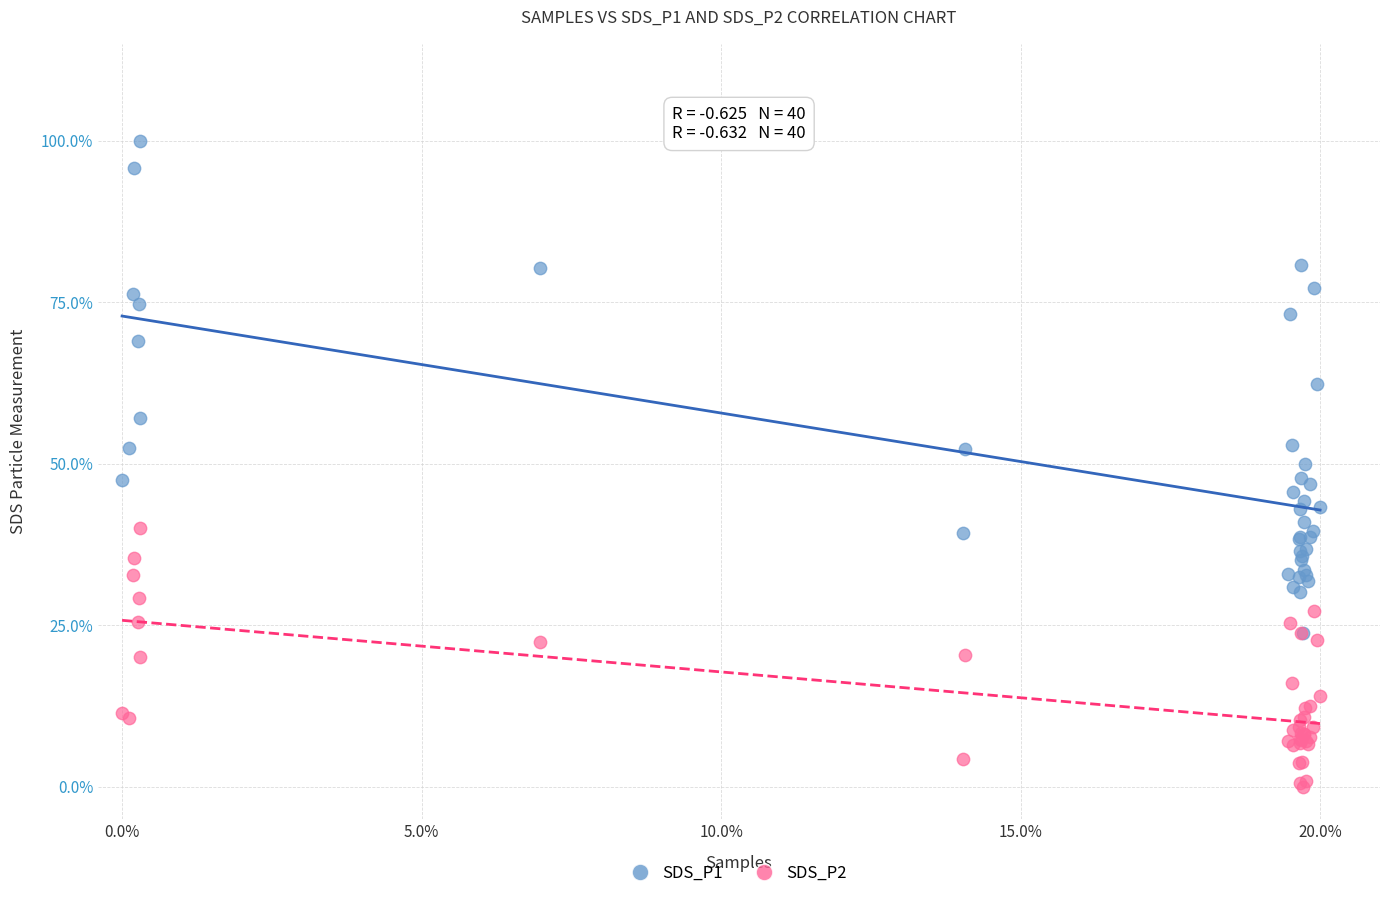

What are all the series names shown in the legend?

SDS_P1, SDS_P2